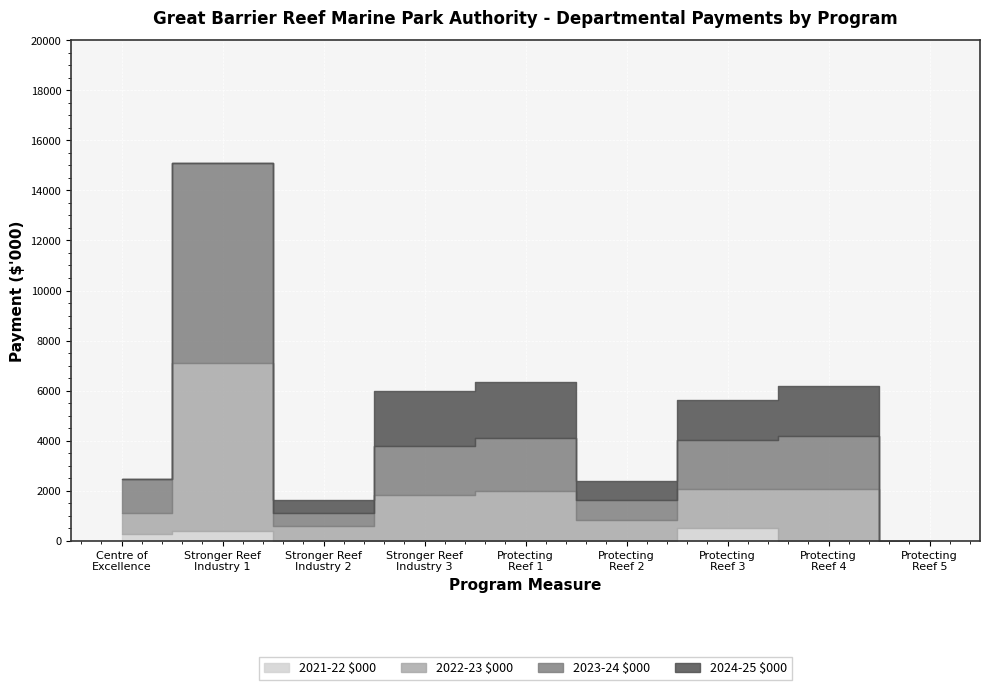

How many data points does each series have?

9